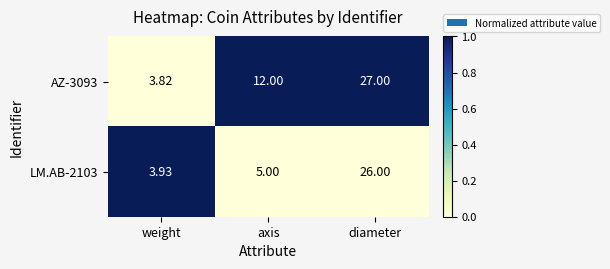

At which label does AZ-3093 reach its minimum?

weight